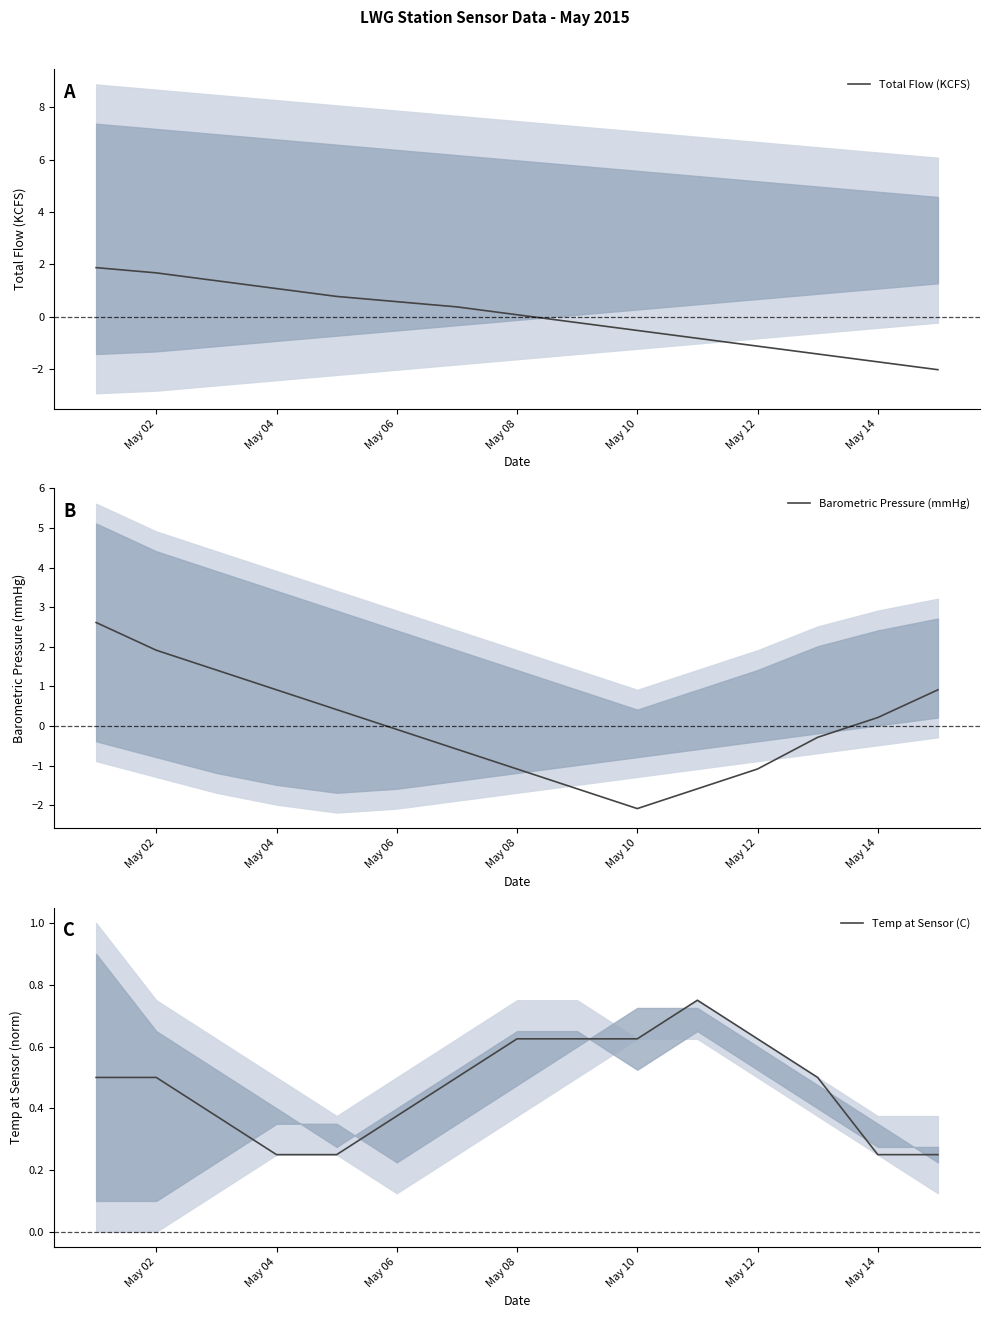

True or false: Temp at Sensor (C) has a value of 0.4 at May 08.

False